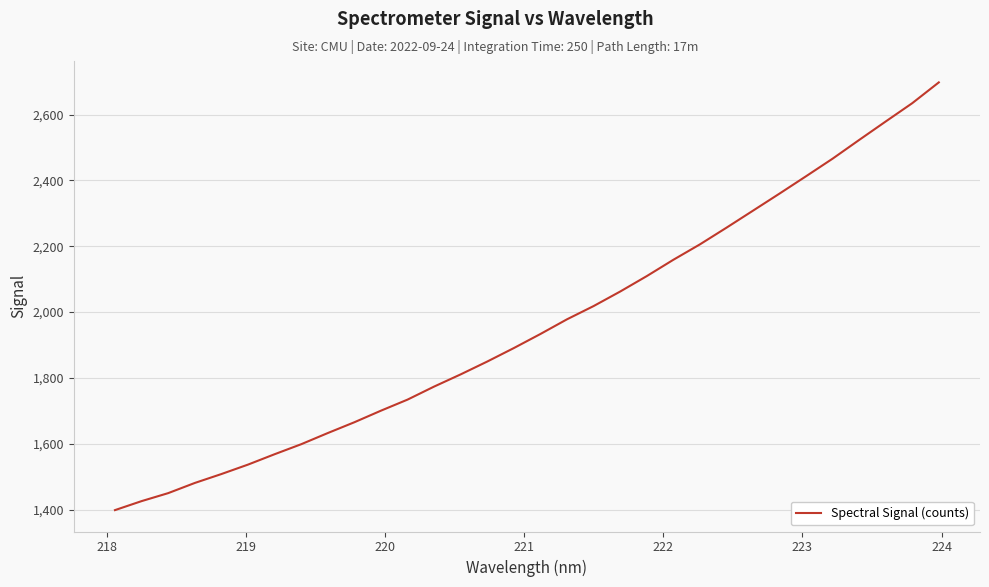

What is the difference between the maximum and minimum values?

1299.5